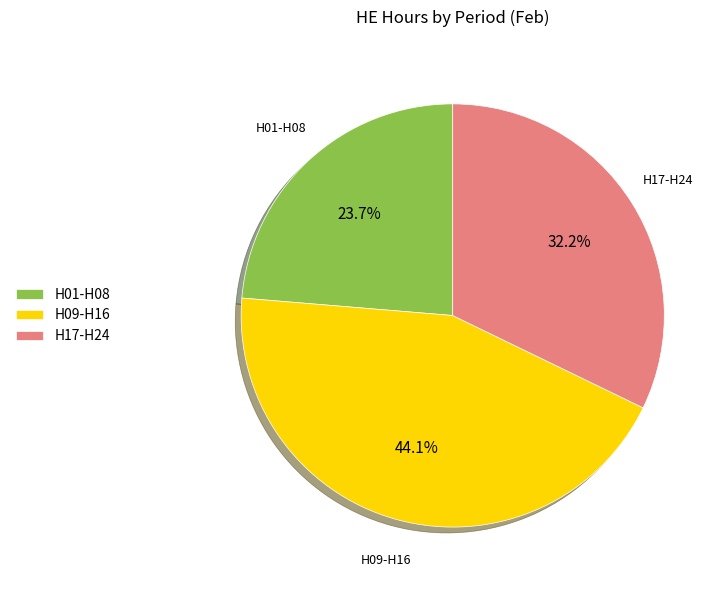

What is the smallest slice in the pie chart?

H01-H08